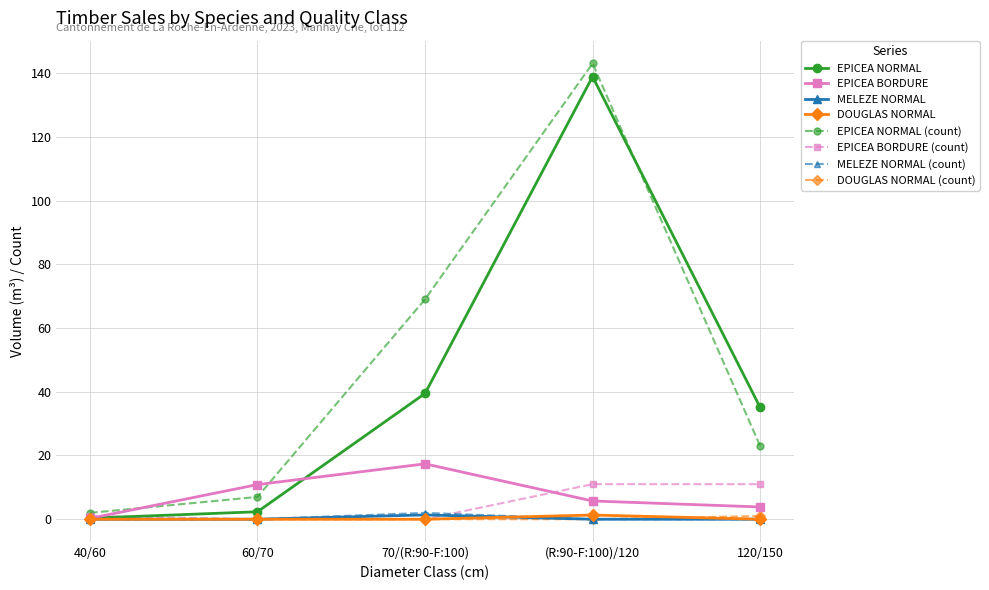

What is the value of the EPICEA BORDURE (count) point at the 5th from the left?

11.0